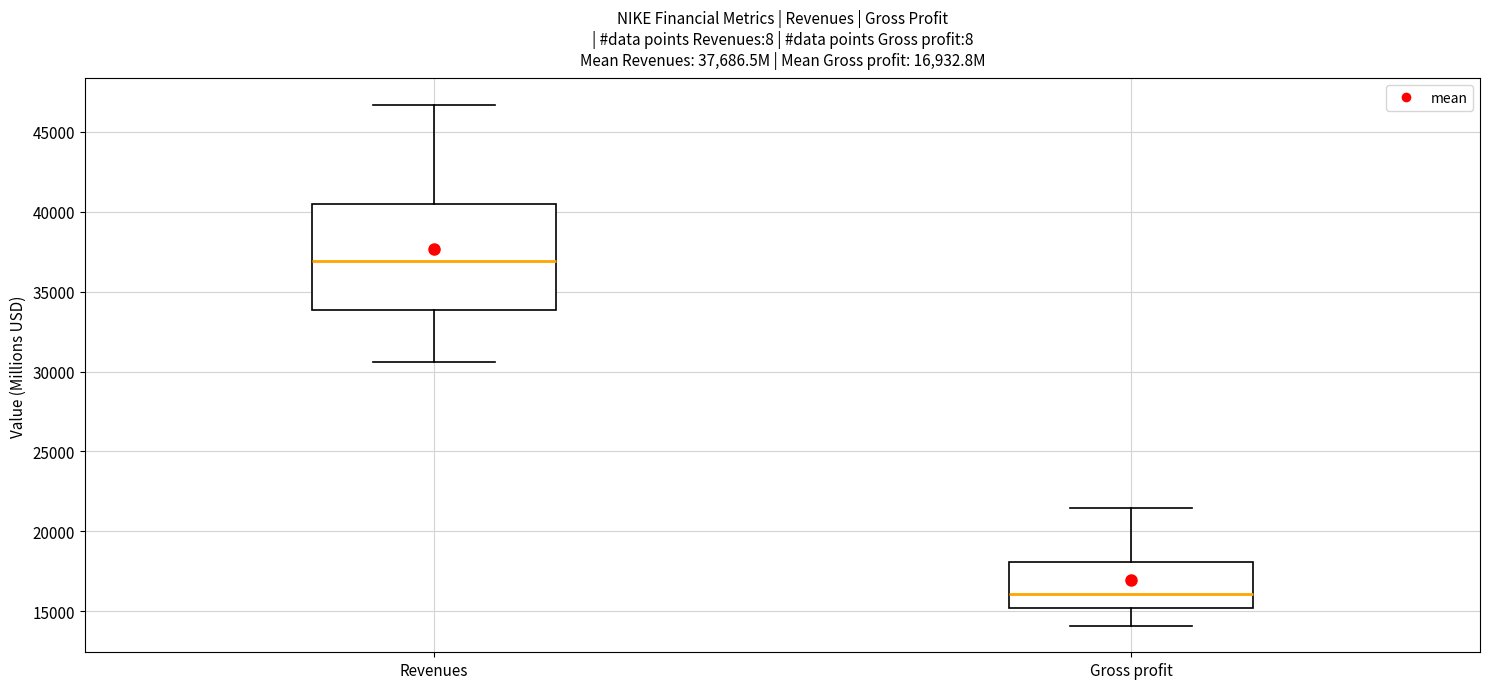

Which box is the tallest, from its lower edge to its upper edge?

Revenues